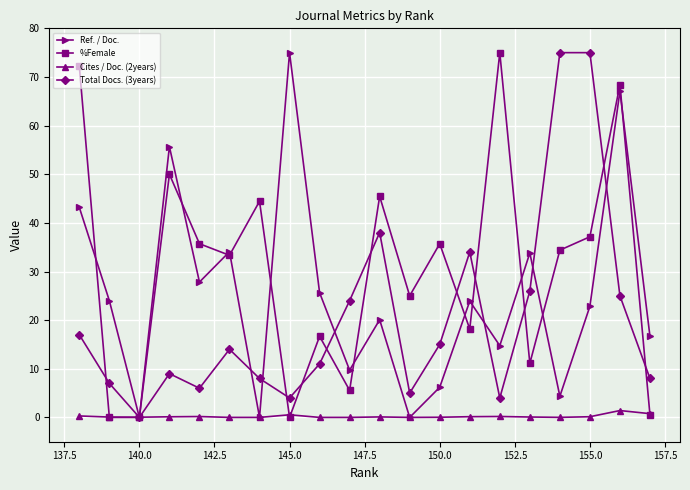

True or false: Ref. / Doc. has more than 2 points higher than both neighbors.

True